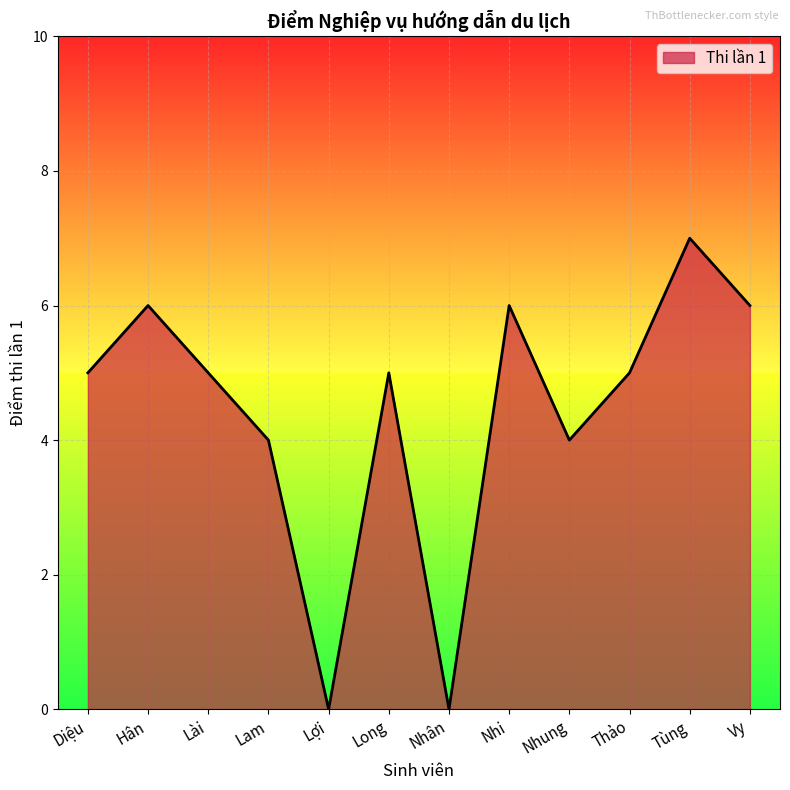

Count the number of data series in this chart.

1